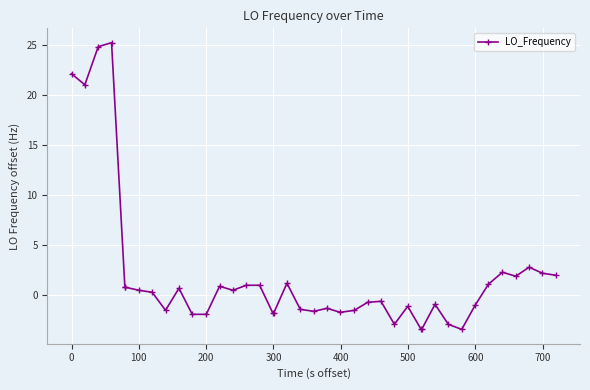

True or false: the data has more than 1 interior local peaks.

True